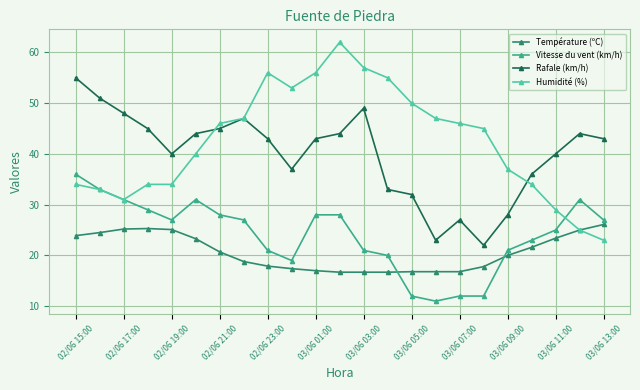

What is the maximum value shown in the chart?

62.0